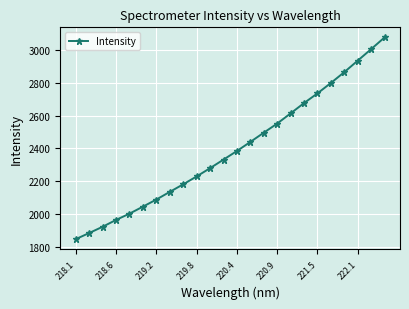

What is the sum of all values?

57478.2